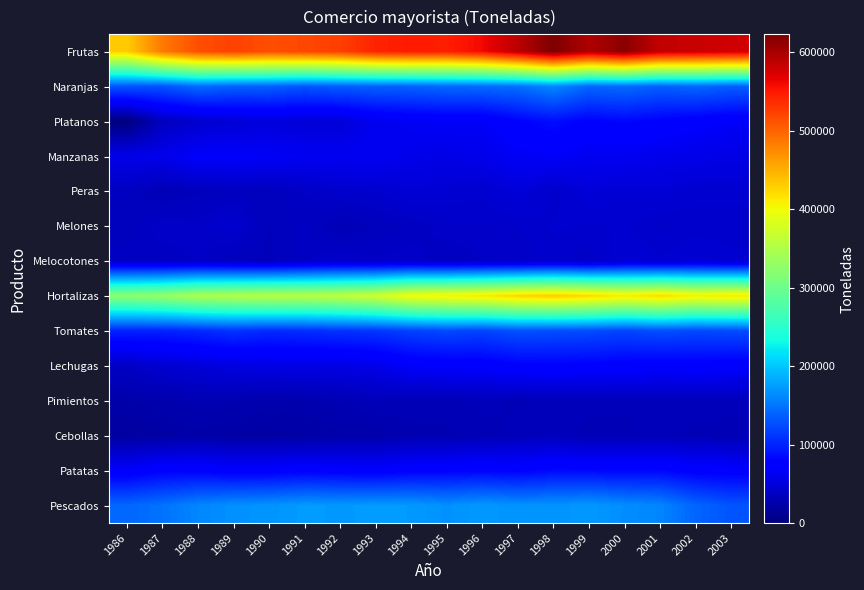

Reading left to right, extract all data points from this chart.

Frutas: 1986=431415	1987=485661	1988=514198	1989=522704	1990=514759	1991=519175	1992=524482	1993=542940	1994=548575	1995=546762	1996=560069	1997=589295	1998=622811	1999=595593	2000=615482	2001=585405	2002=582238	2003=578259
Naranjas: 1986=130167	1987=129448	1988=144286	1989=138257	1990=137556	1991=131216	1992=135762	1993=138239	1994=138964	1995=142773	1996=143967	1997=146923	1998=161909	1999=141254	2000=144283	2001=137377	2002=142380	2003=136173
Platanos: 1986=0	1987=35424	1988=42897	1989=47416	1990=50797	1991=47716	1992=48645	1993=60724	1994=64830	1995=67547	1996=66192	1997=78592	1998=86392	1999=77735	2000=82019	2001=77261	2002=71793	2003=67864
Manzanas: 1986=58202	1987=59221	1988=69014	1989=68451	1990=66363	1991=63101	1992=63259	1993=63187	1994=58891	1995=56191	1996=59217	1997=65191	1998=66722	1999=62192	2000=62320	2001=59585	2002=58300	2003=55664
Peras: 1986=36992	1987=30486	1988=33542	1989=36275	1990=34698	1991=38987	1992=42524	1993=43497	1994=47970	1995=46279	1996=44119	1997=49659	1998=42556	1999=49050	2000=46757	2001=48040	2002=44687	2003=45147
Melones: 1986=34239	1987=40917	1988=40055	1989=43822	1990=33947	1991=37700	1992=30302	1993=34403	1994=36905	1995=40543	1996=41178	1997=41388	1998=44179	1999=43418	2000=44085	2001=40668	2002=42508	2003=41979
Melocotones: 1986=38476	1987=37028	1988=39112	1989=34452	1990=33190	1991=38369	1992=41816	1993=39663	1994=40778	1995=36501	1996=38918	1997=38924	1998=42868	1999=39103	2000=46934	2001=44178	2002=47029	2003=44687
Hortalizas: 1986=324327	1987=332147	1988=348478	1989=353689	1990=357578	1991=357578	1992=363075	1993=374381	1994=401039	1995=406591	1996=413400	1997=427026	1998=432901	1999=424306	2000=412384	2001=423519	2002=409018	2003=413988
Tomates: 1986=98230	1987=98841	1988=102988	1989=109106	1990=103901	1991=105621	1992=109067	1993=111394	1994=117977	1995=122875	1996=119548	1997=127682	1998=125774	1999=124835	2000=120132	2001=126368	2002=122875	2003=124683
Lechugas: 1986=38970	1987=44737	1988=48594	1989=53153	1990=55403	1991=56118	1992=55319	1993=57972	1994=67966	1995=70531	1996=71452	1997=76916	1998=77701	1999=76140	2000=75000	2001=72536	2002=73952	2003=71962
Pimientos: 1986=24174	1987=25646	1988=29342	1989=28065	1990=25121	1991=26181	1992=29521	1993=32292	1994=30951	1995=30670	1996=32421	1997=31111	1998=32298	1999=33263	2000=31735	2001=33300	2002=32867	2003=33470
Cebollas: 1986=19047	1987=21024	1988=22882	1989=20969	1990=21269	1991=21609	1992=23876	1993=25008	1994=28064	1995=28566	1996=30114	1997=32578	1998=34366	1999=30098	2000=30895	2001=32566	2002=30777	2003=29737
Patatas: 1986=68516	1987=77204	1988=77311	1989=71711	1990=72836	1991=76280	1992=73535	1993=71376	1994=76585	1995=77371	1996=79777	1997=77305	1998=83214	1999=82769	2000=80869	2001=82122	2002=74760	2003=72991
Pescados: 1986=141371	1987=148267	1988=160565	1989=166991	1990=168967	1991=173790	1992=172001	1993=173874	1994=172599	1995=167159	1996=172243	1997=168014	1998=168552	1999=172184	2000=165012	2001=160075	2002=140280	2003=129820